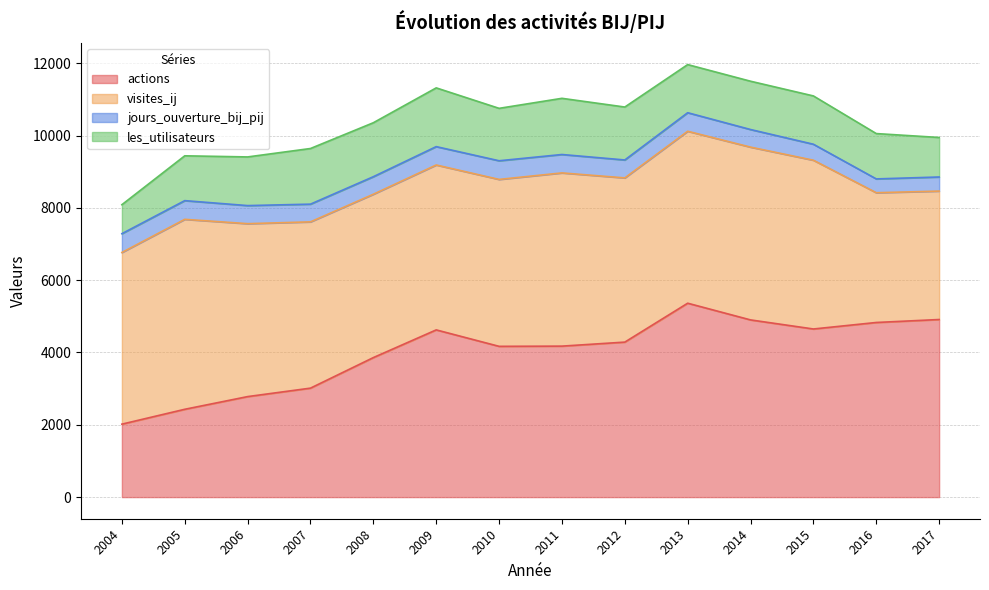

True or false: jours_ouverture_bij_pij has a value of 509 at 2011.

True